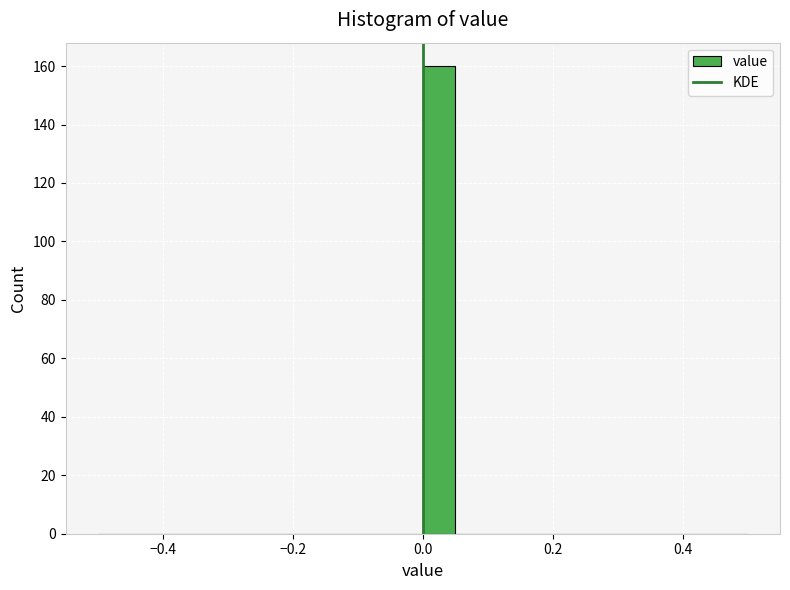

Read against the x-axis, roughly where is the centre of the tallest bar?

0.02